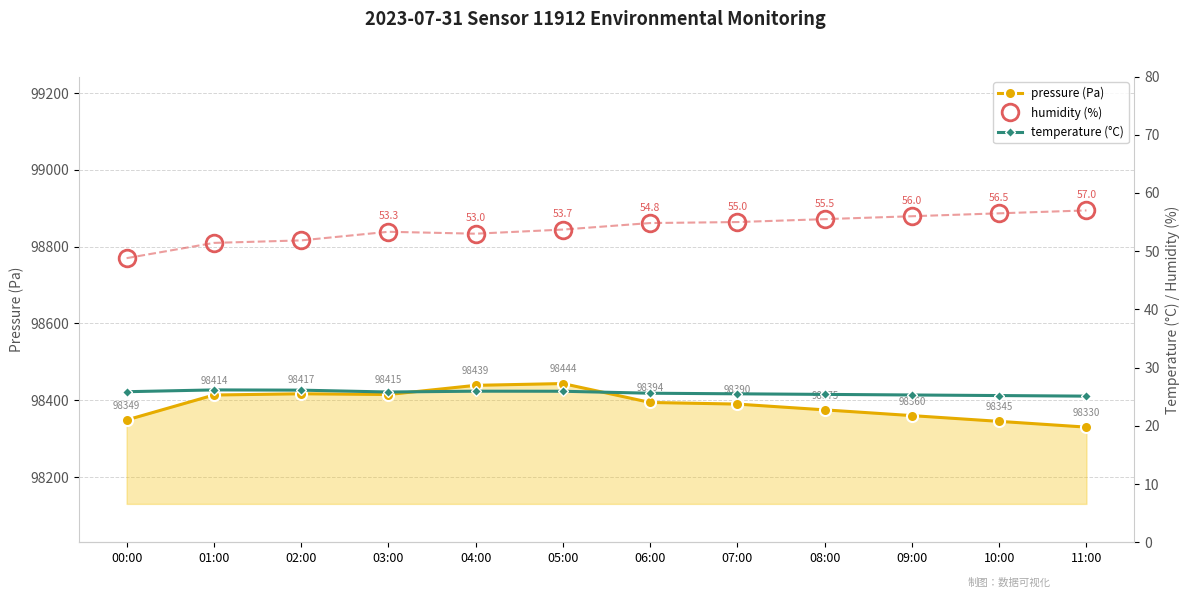

What is the label of the 10th point from the left?

09:00